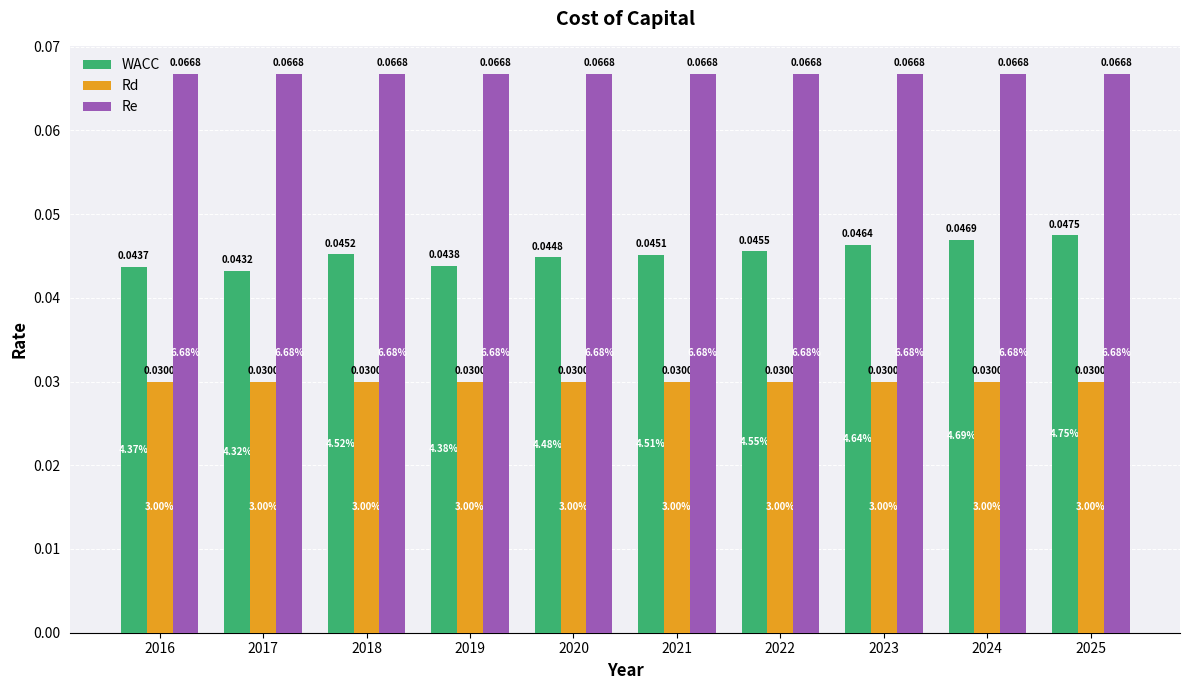

What is the sum of all Re values?

0.7